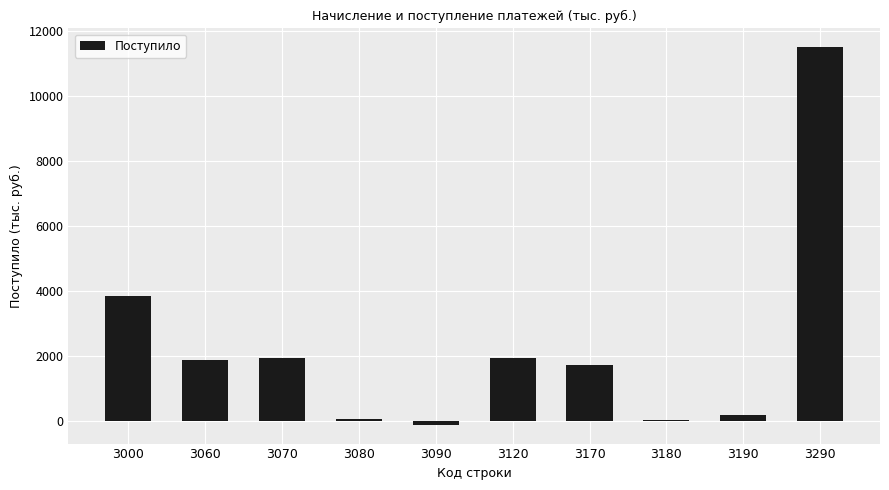

What is the greatest value displayed?

11502